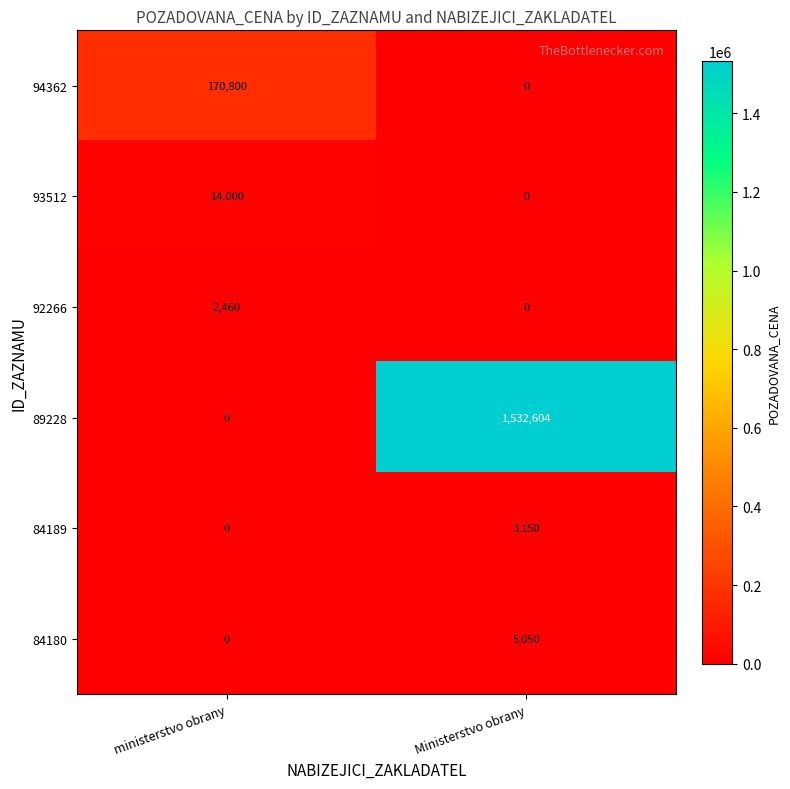

What is the sum of all 94362 values?

170800